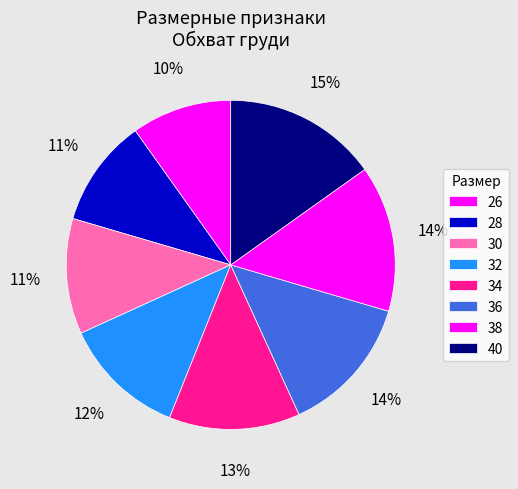

Is there a majority slice in this chart?

No